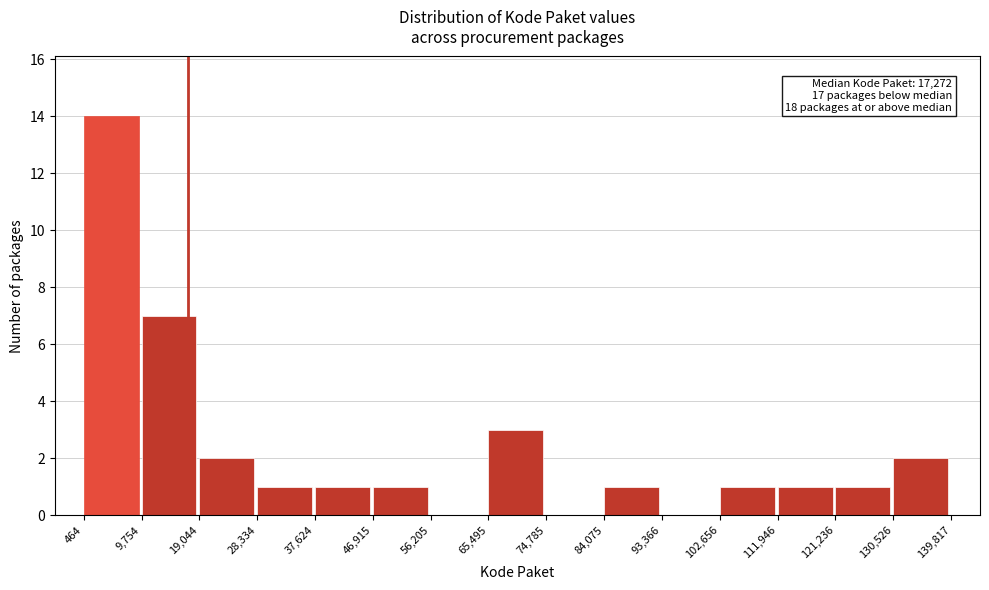

Which range on the x-axis has the tallest bar?

464 to 9,754